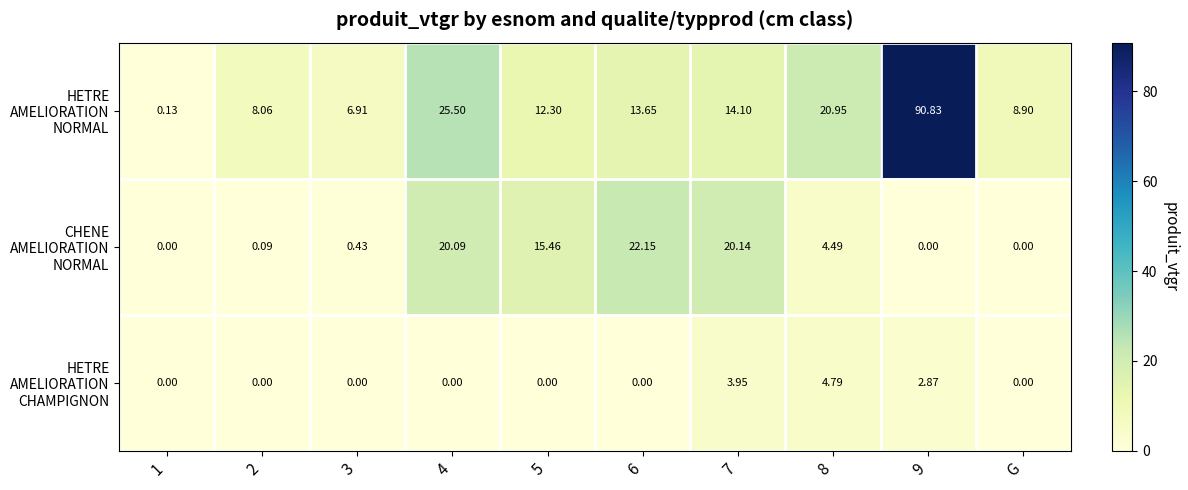

What is the difference between the highest and lowest values at 1?

0.1